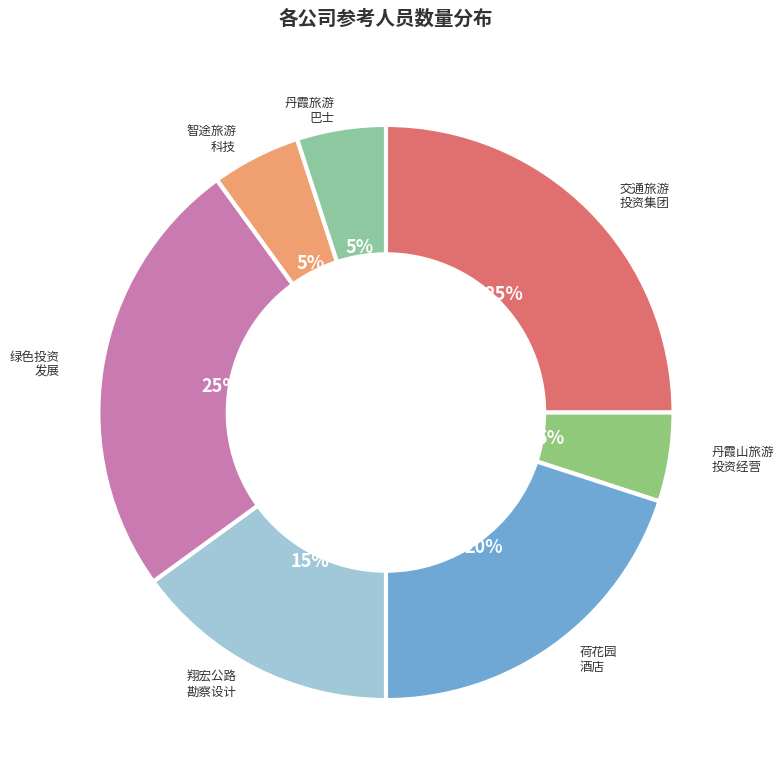

What percentage is the 翔宏公路 勘察设计 slice, to the nearest percent?

15%